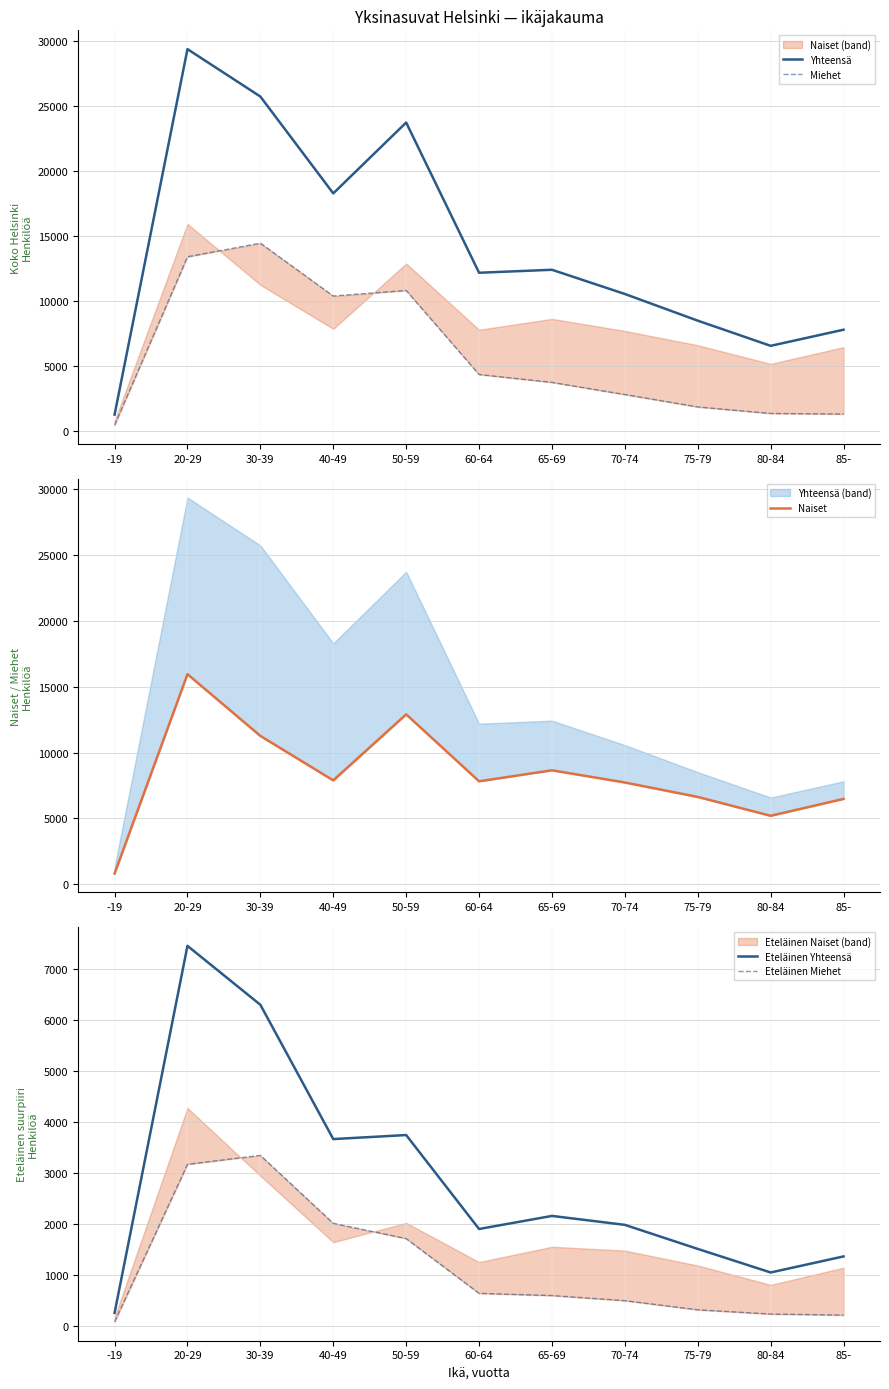

What is the difference between the Naiset values at 65-69 and -19?

7845